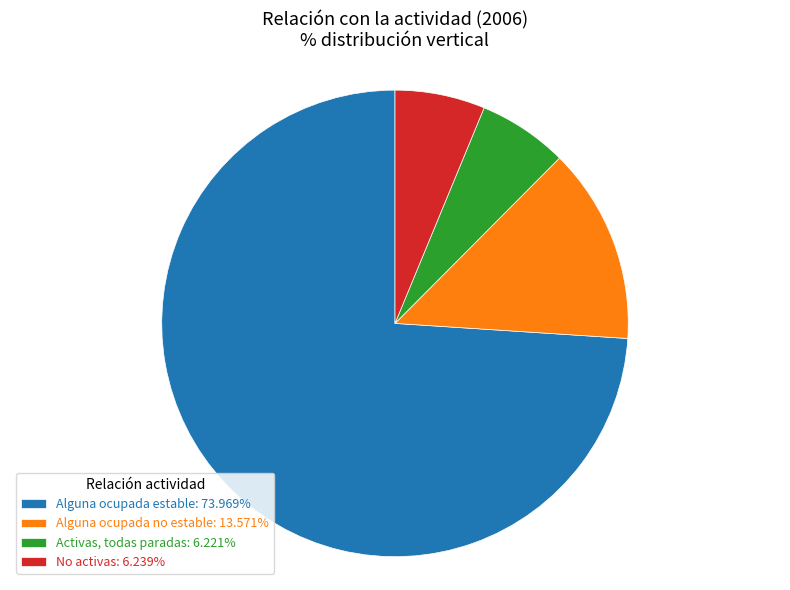

Is Alguna ocupada estable: 73.969% the majority of the pie?

Yes